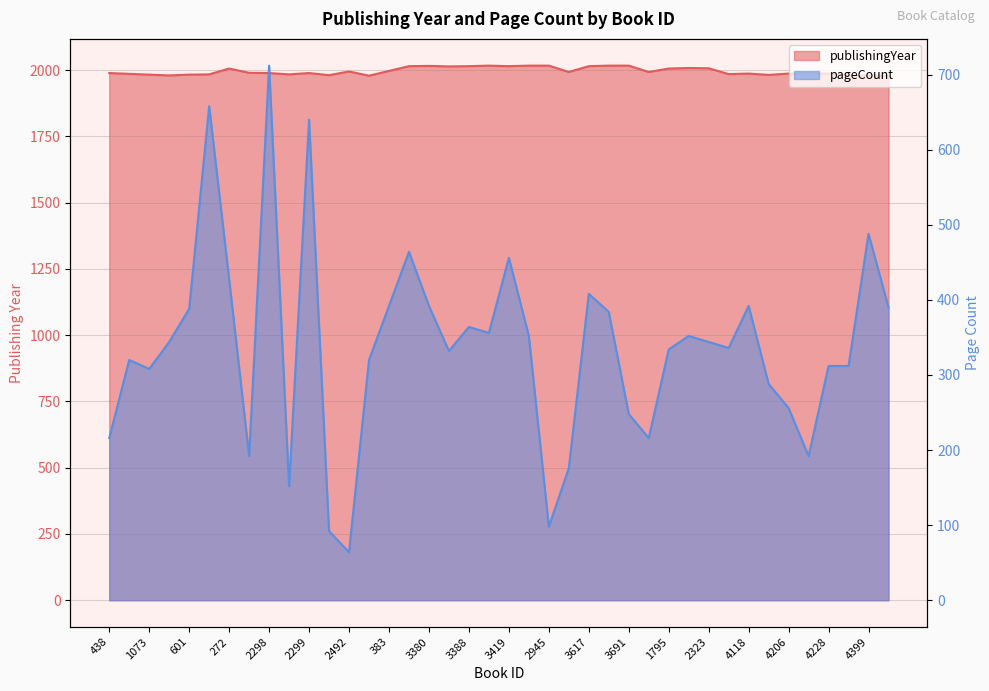

How many data points in publishingYear are above 1990?

19